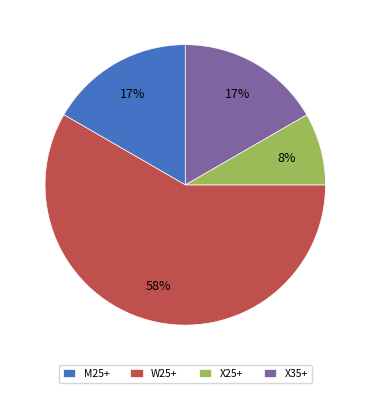

What is the ratio of the value at X25+ to the value at M25+?

0.5